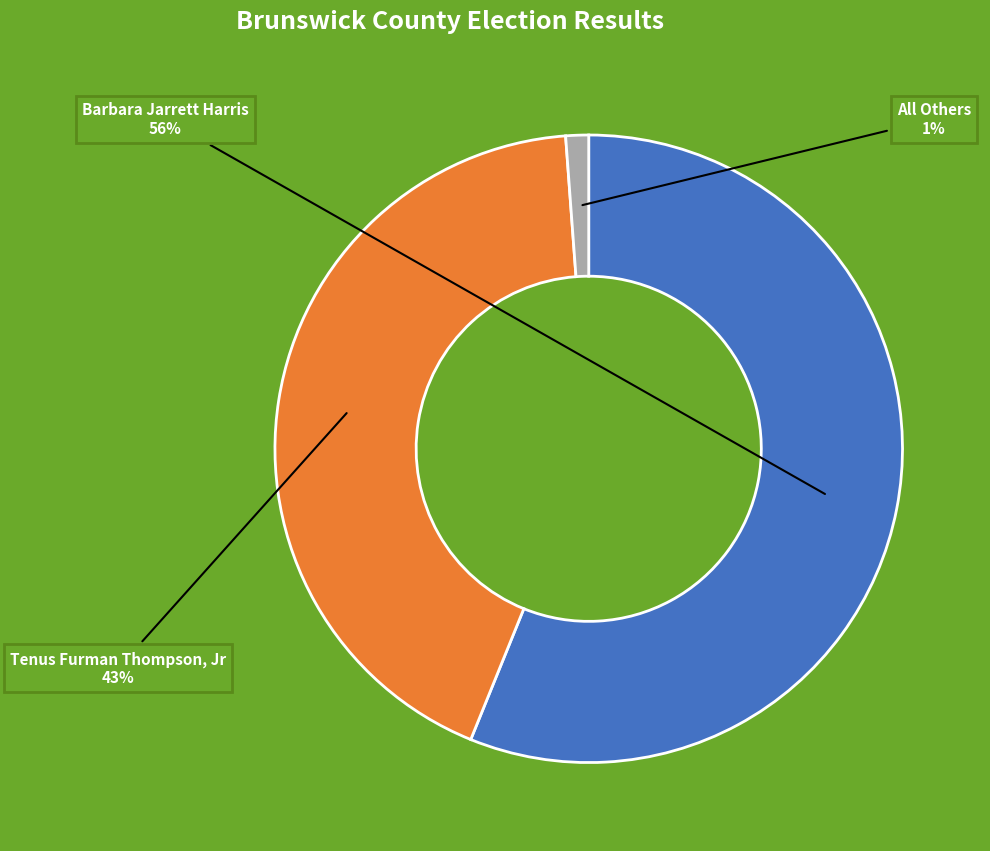

Is there a majority slice in this chart?

Yes